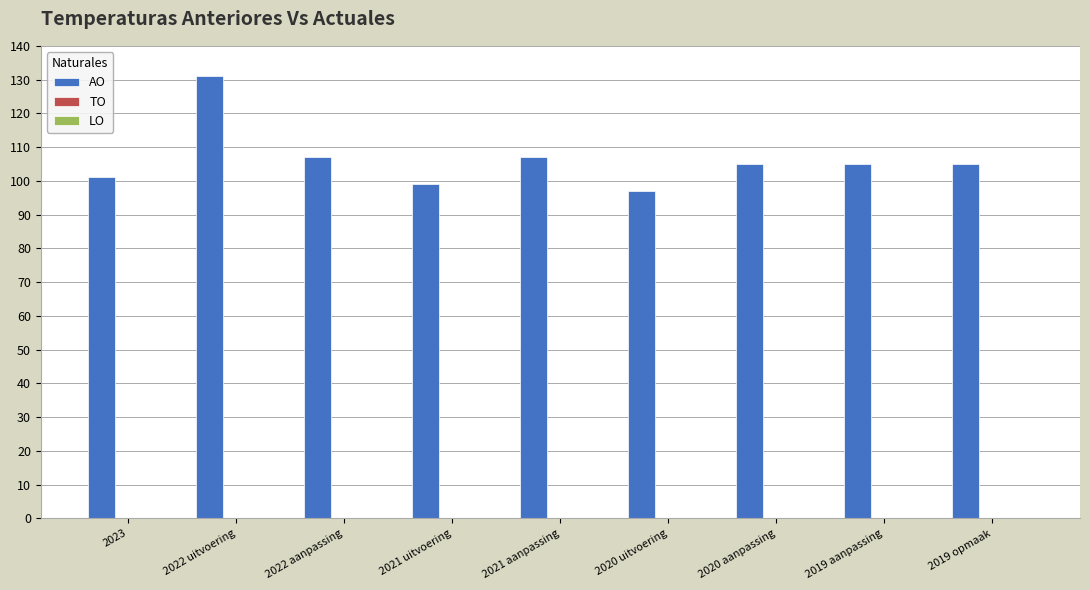

What is the value of the 9th bar from the left?

105